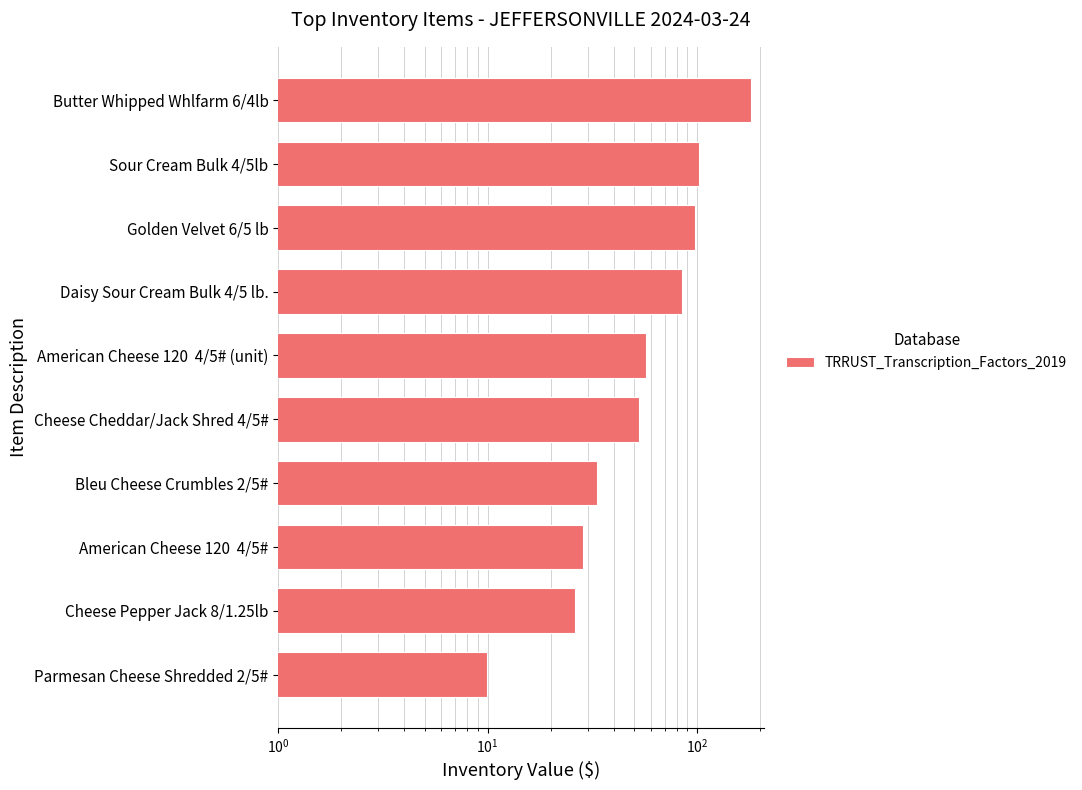

What is the value of the 4th bar from the left?

33.4